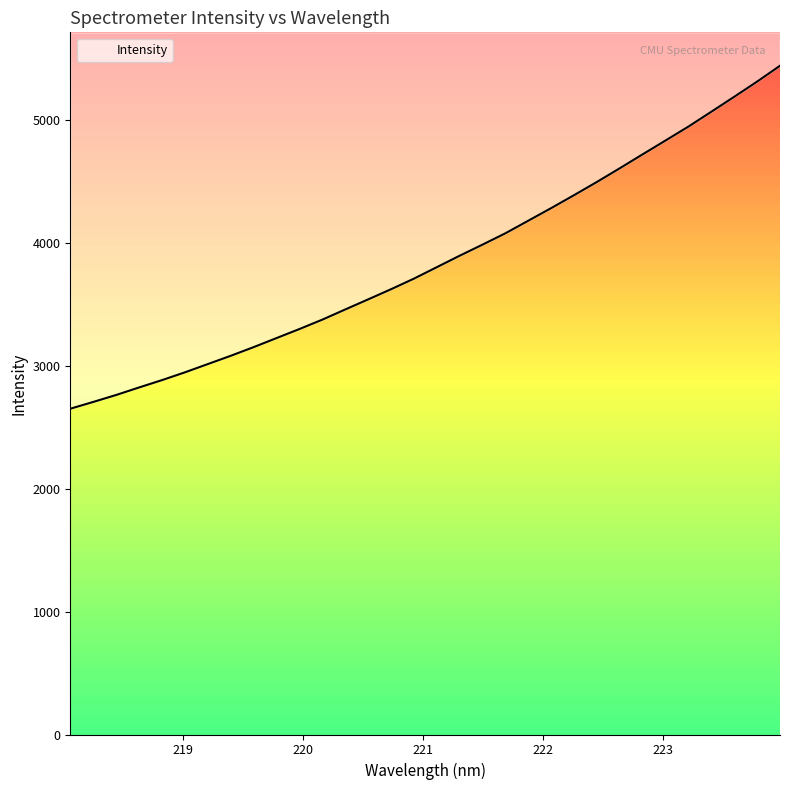

List the labels in order of value, largest first.

223.9802, 223.7895, 223.5987, 223.408, 223.2172, 223.0264, 222.8355, 222.6447, 222.4538, 222.263, 222.0721, 221.8812, 221.6902, 221.4993, 221.3083, 221.1174, 220.9264, 220.7354, 220.5444, 220.3533, 220.1623, 219.9712, 219.7801, 219.589, 219.3979, 219.2067, 219.0156, 218.8244, 218.6332, 218.442, 218.2508, 218.0596